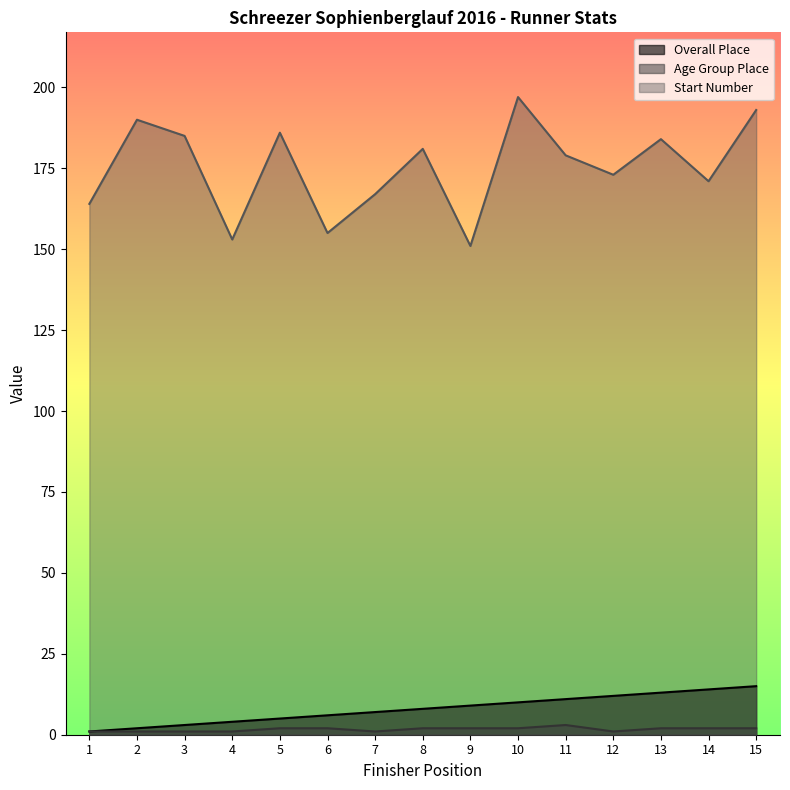

Where is the first local maximum for Start Number?

2